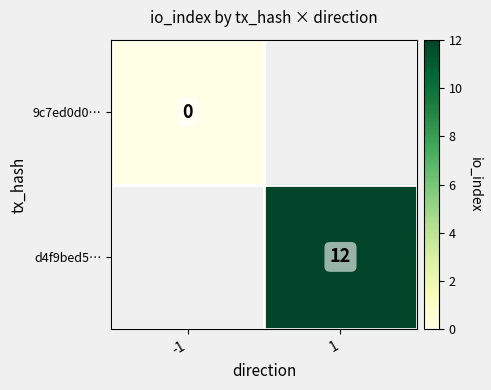

True or false: d4f9bed5… has a value of 3 at 1.

False